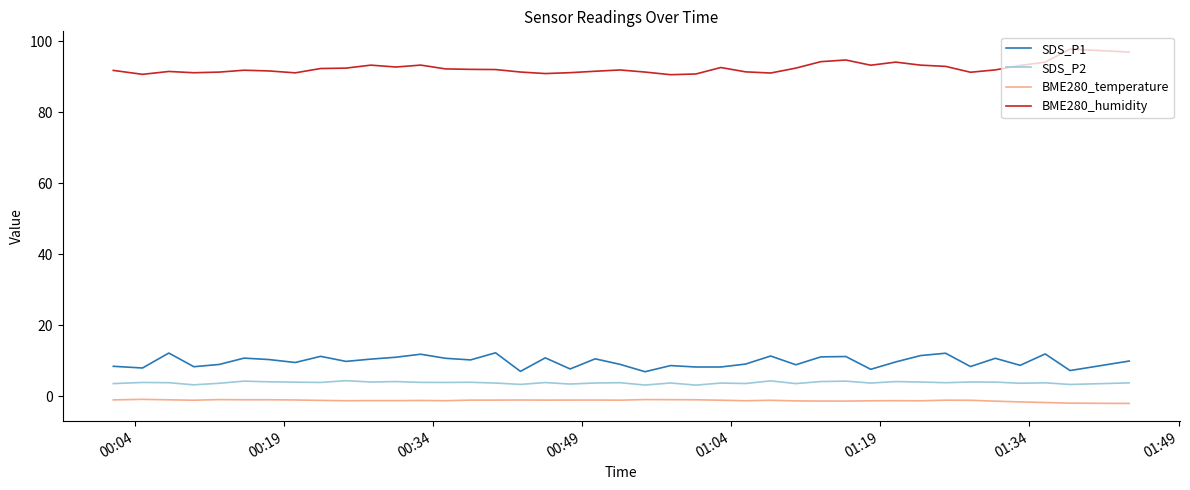

What is the difference between the maximum and minimum values in the SDS_P1 series?

5.3